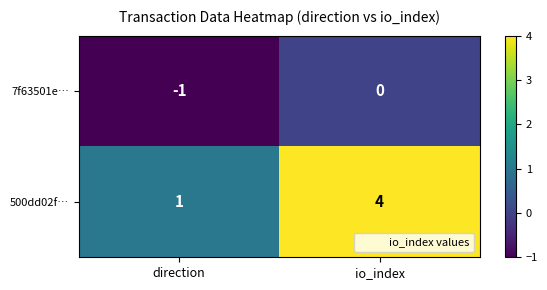

Which series has the largest total across all categories?

500dd02f…